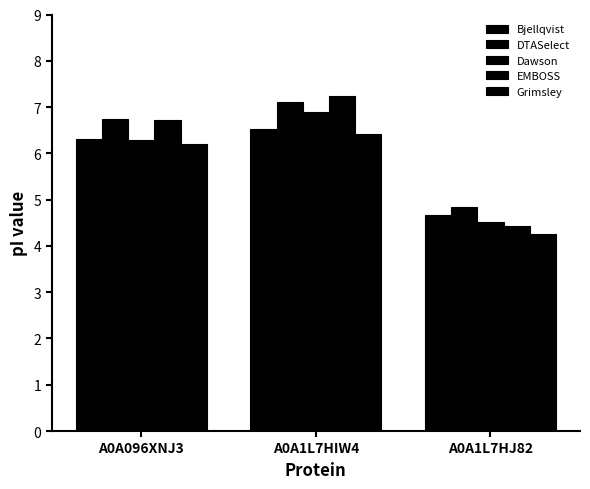

What is the minimum value for EMBOSS?

4.4